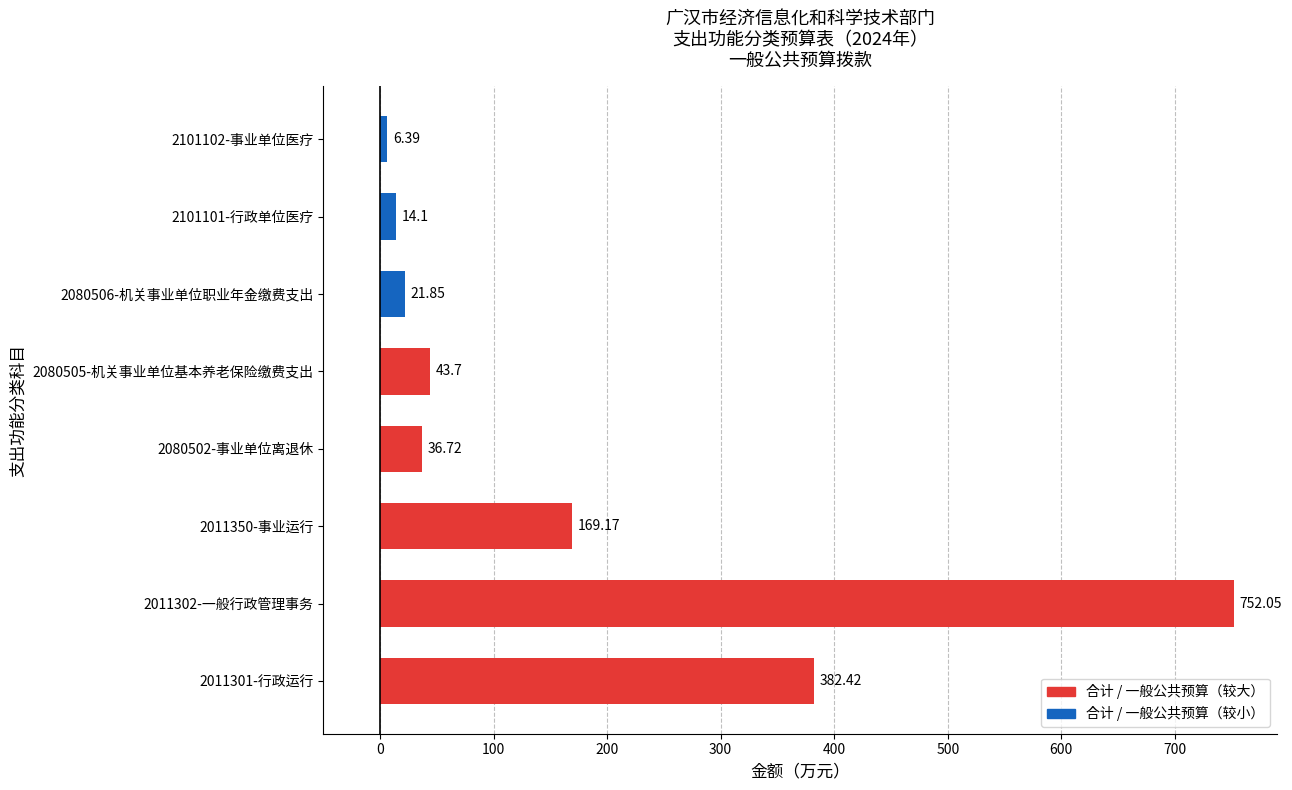

List the labels in order of value, largest first.

2011302-一般行政管理事务, 2011301-行政运行, 2011350-事业运行, 2080505-机关事业单位基本养老保险缴费支出, 2080502-事业单位离退休, 2080506-机关事业单位职业年金缴费支出, 2101101-行政单位医疗, 2101102-事业单位医疗